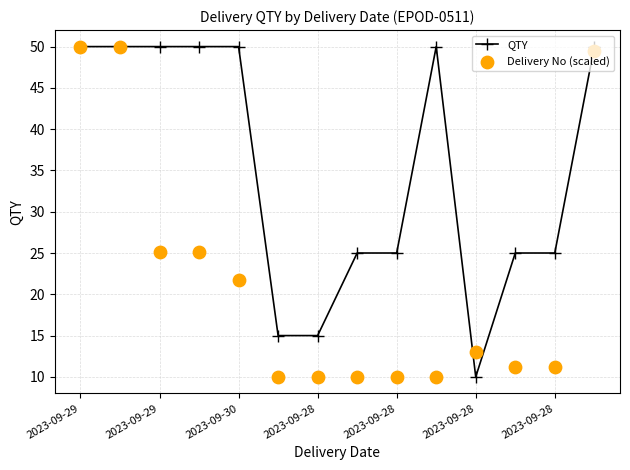

At which category is the sum across all series the highest?

2023-09-29